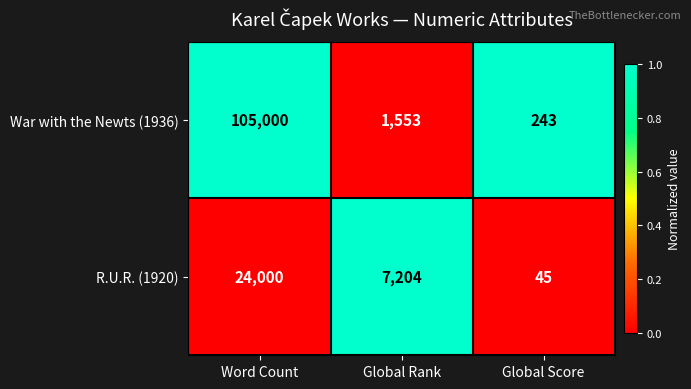

Which label corresponds to the largest value in the chart?

Word Count